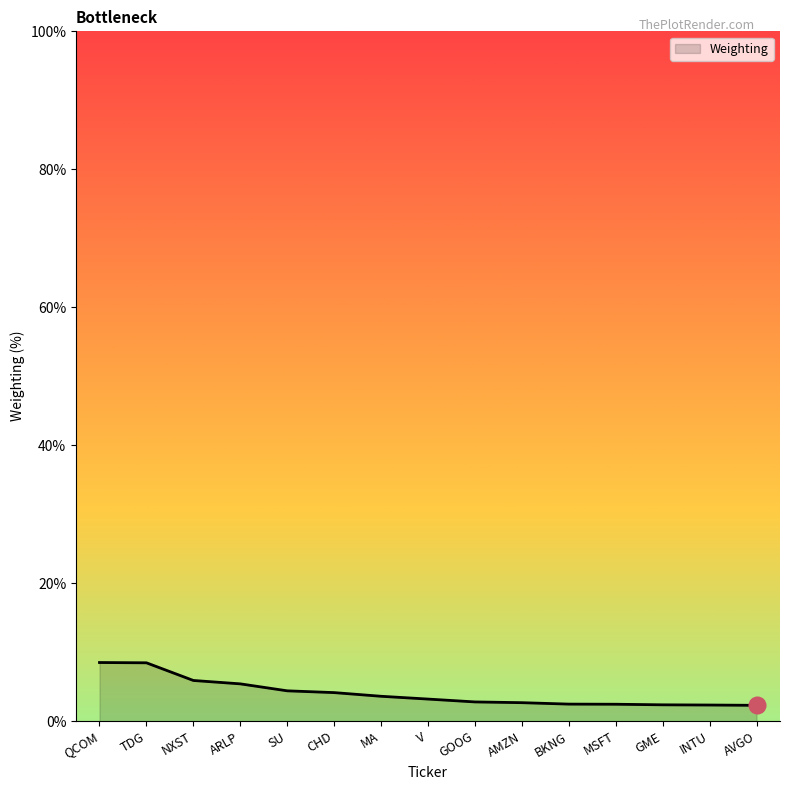

What is the change in value from V to AVGO?

-0.9